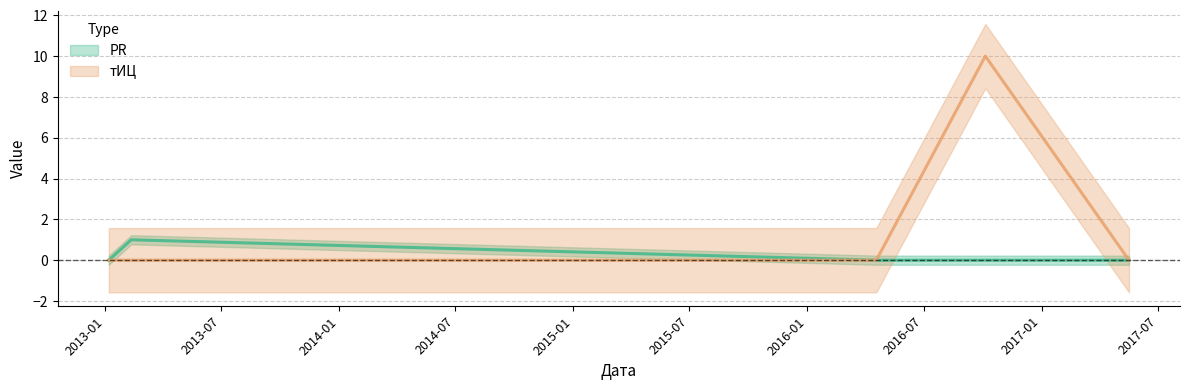

True or false: тИЦ and PR intersect in this chart.

False